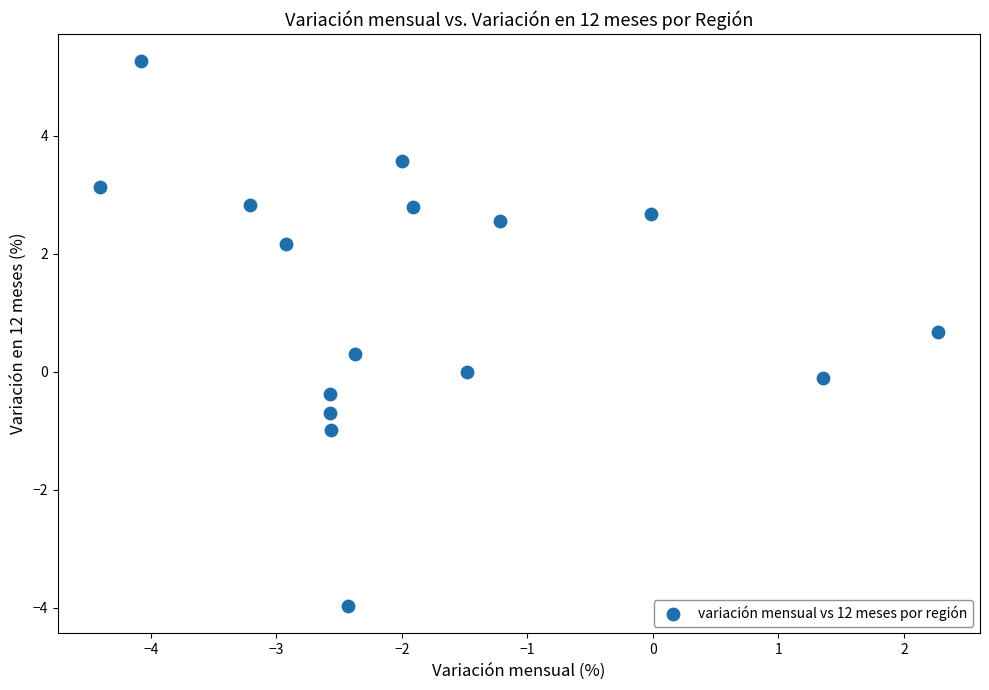

What is the range of X values (max minus min)?

6.7